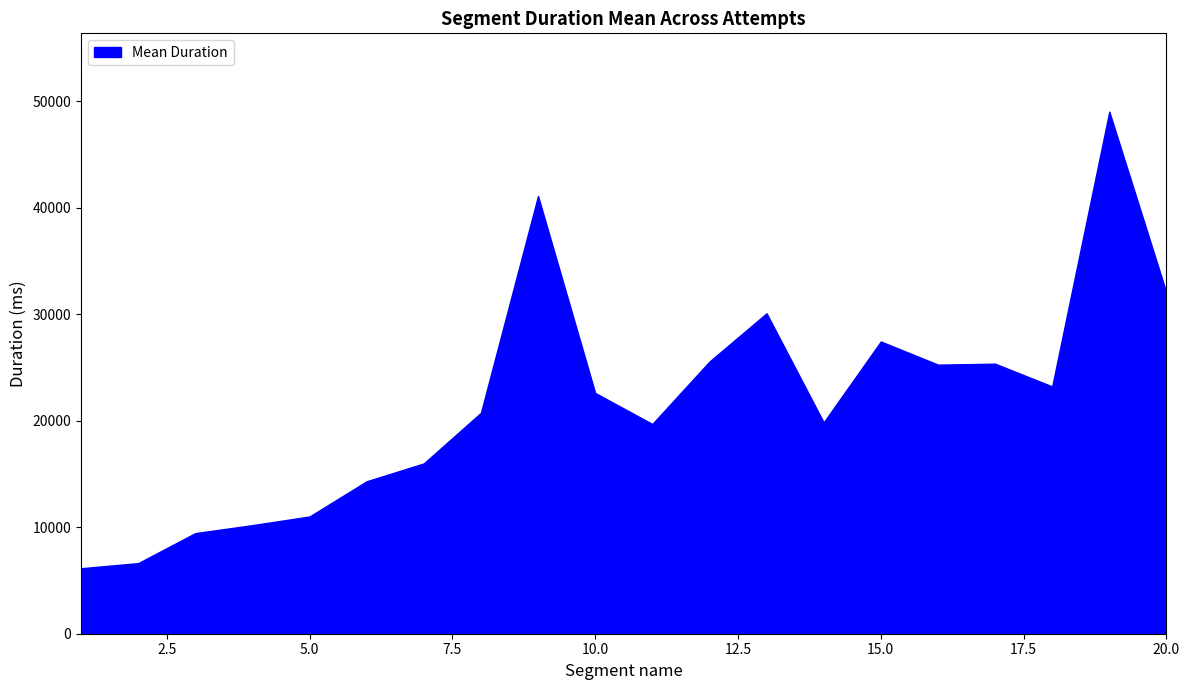

What is the smallest value displayed?

6148.7